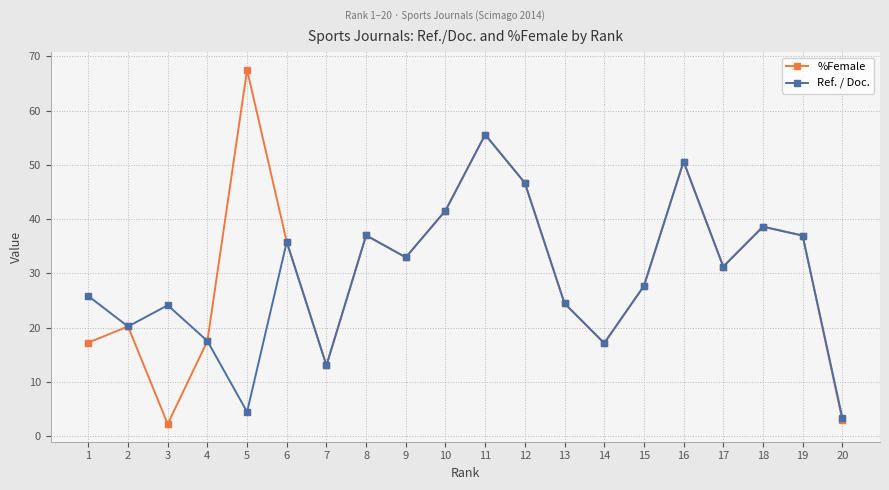

Is it true that Ref. / Doc. equals 11.9 at 3?

False